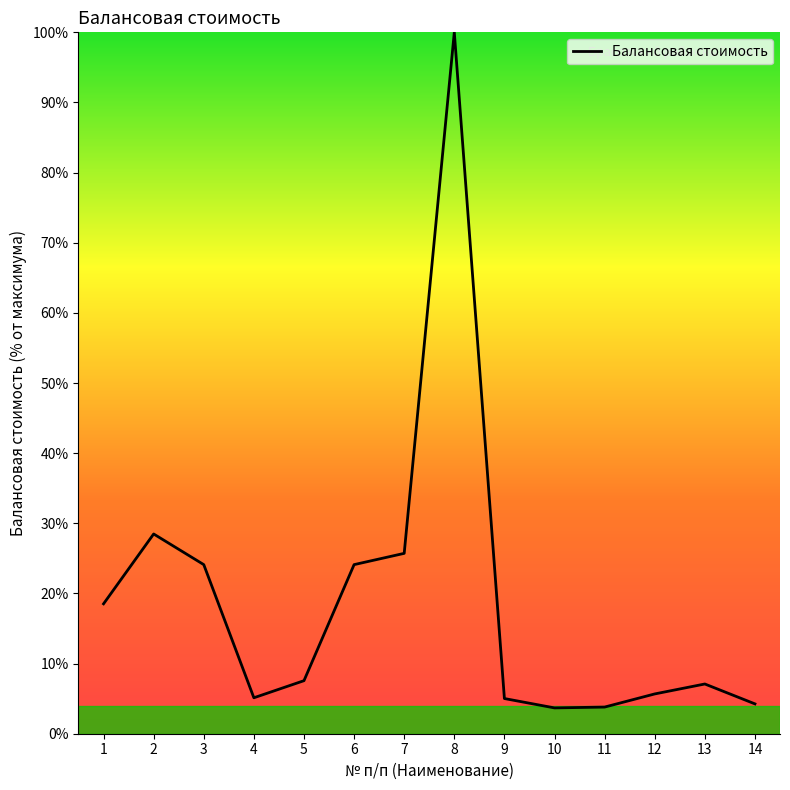

The chart shows a value of 24.1 at 3. True or false?

True